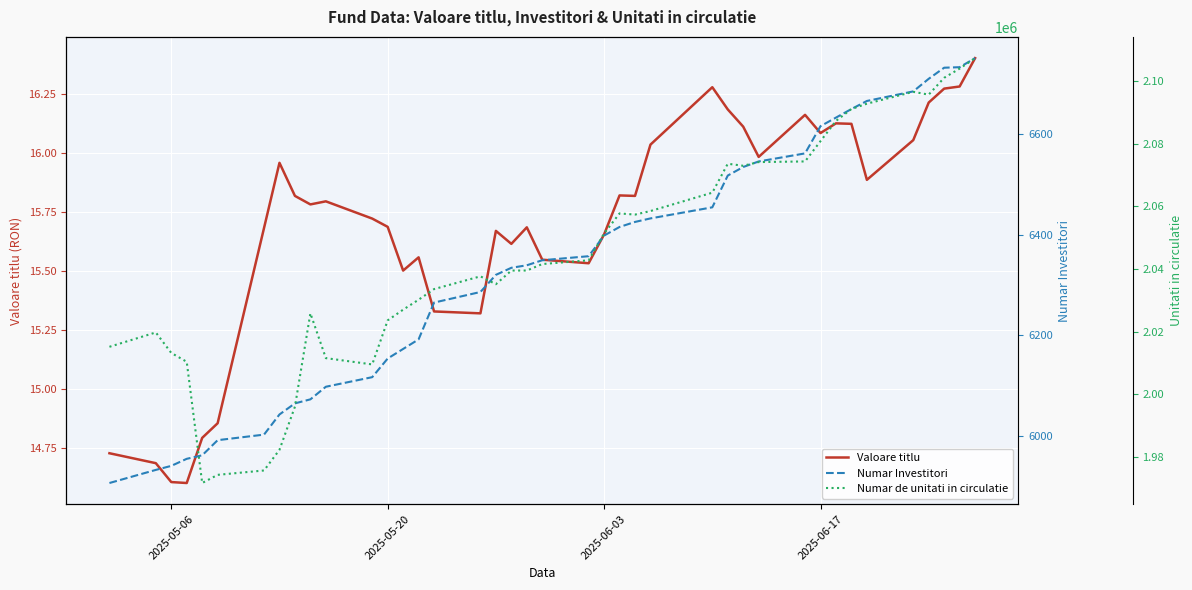

Is this an area chart (filled region under the line)?

No